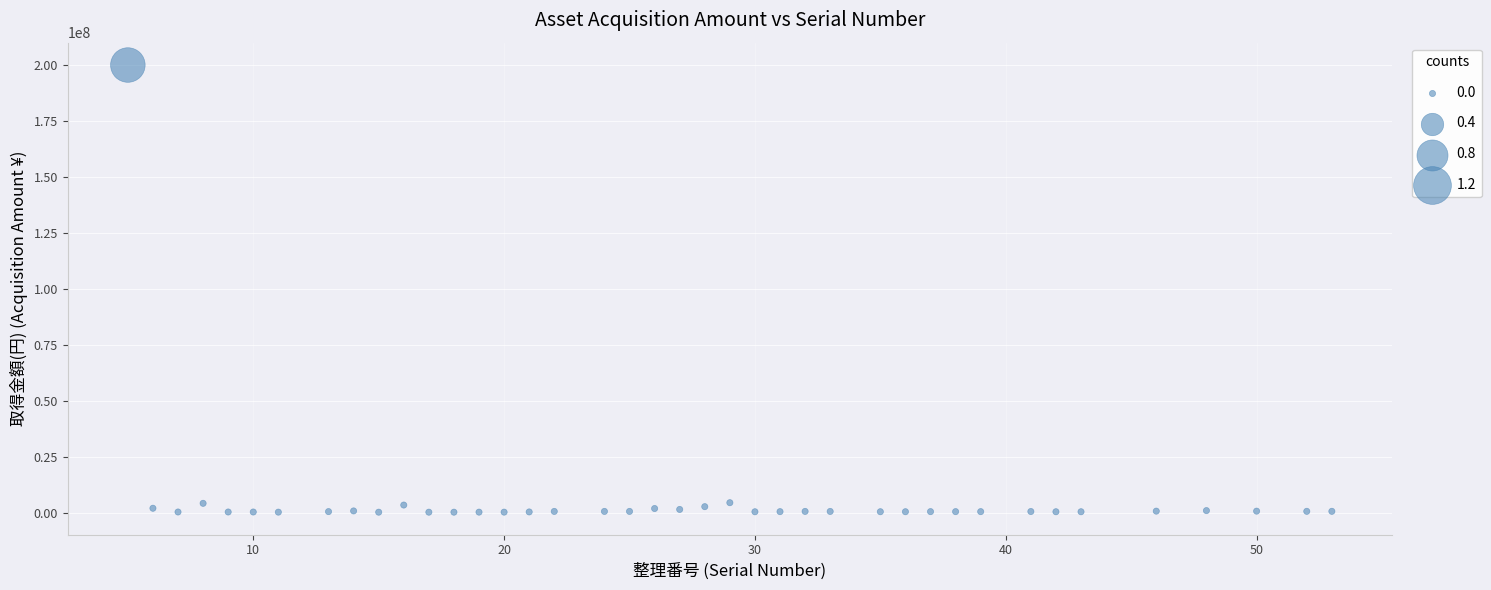

What is the range of Y values (max minus min)?

199669000